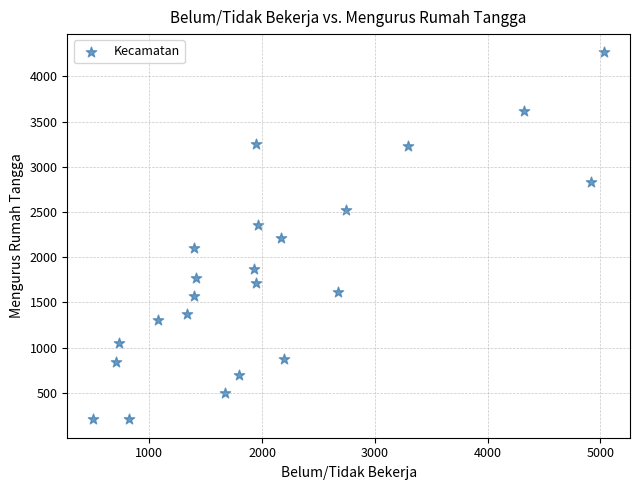

What is the range of X values (max minus min)?

4536